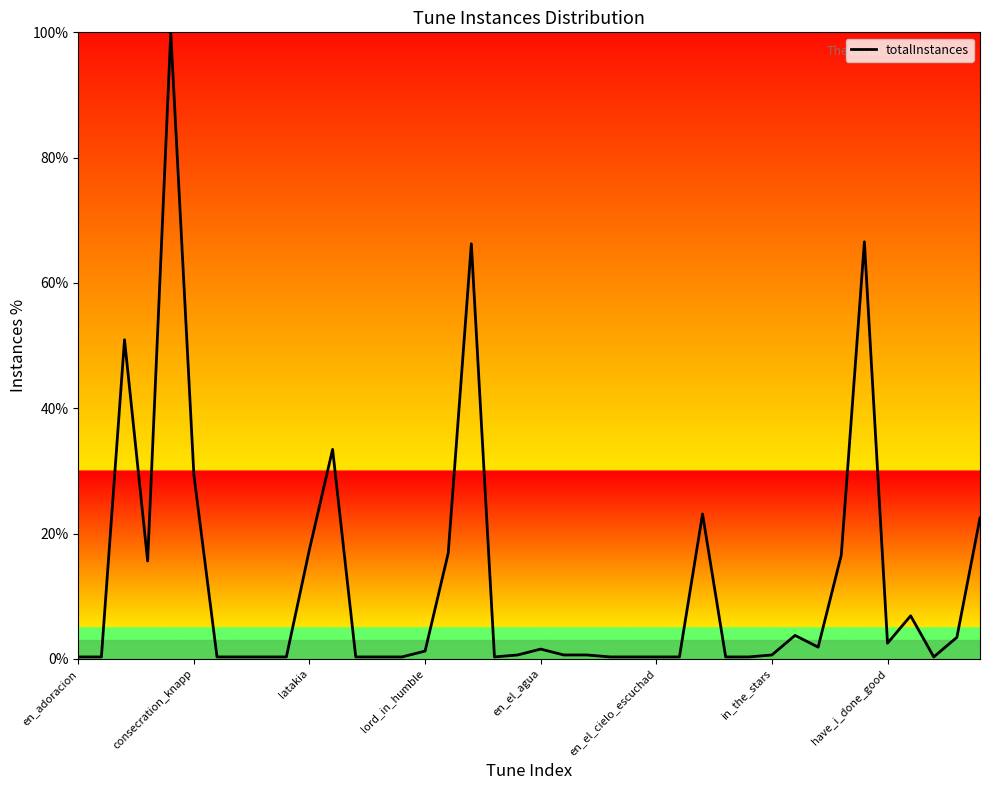

What is the difference between the maximum and minimum values?

99.7